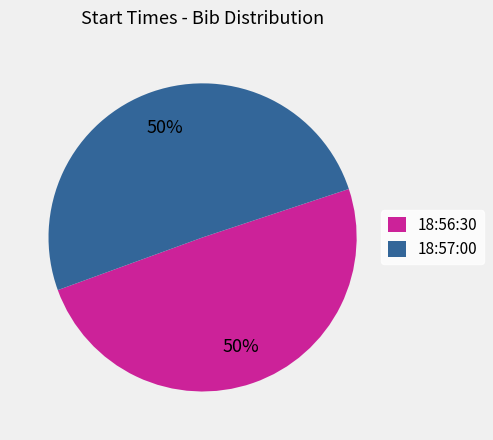

To the nearest percent, what is the combined percentage of 18:56:30 and 18:57:00?

100%